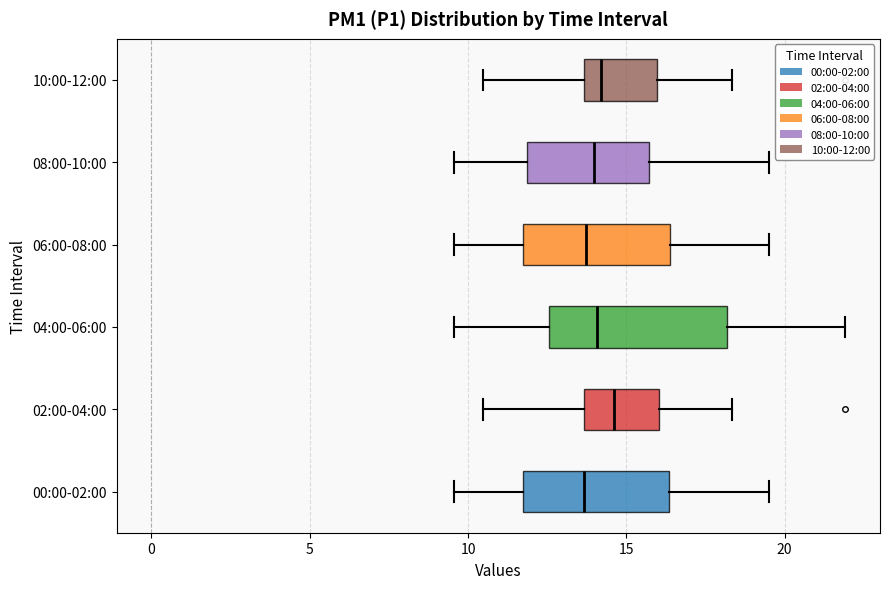

Which box is the widest, from its left edge to its right edge?

04:00-06:00